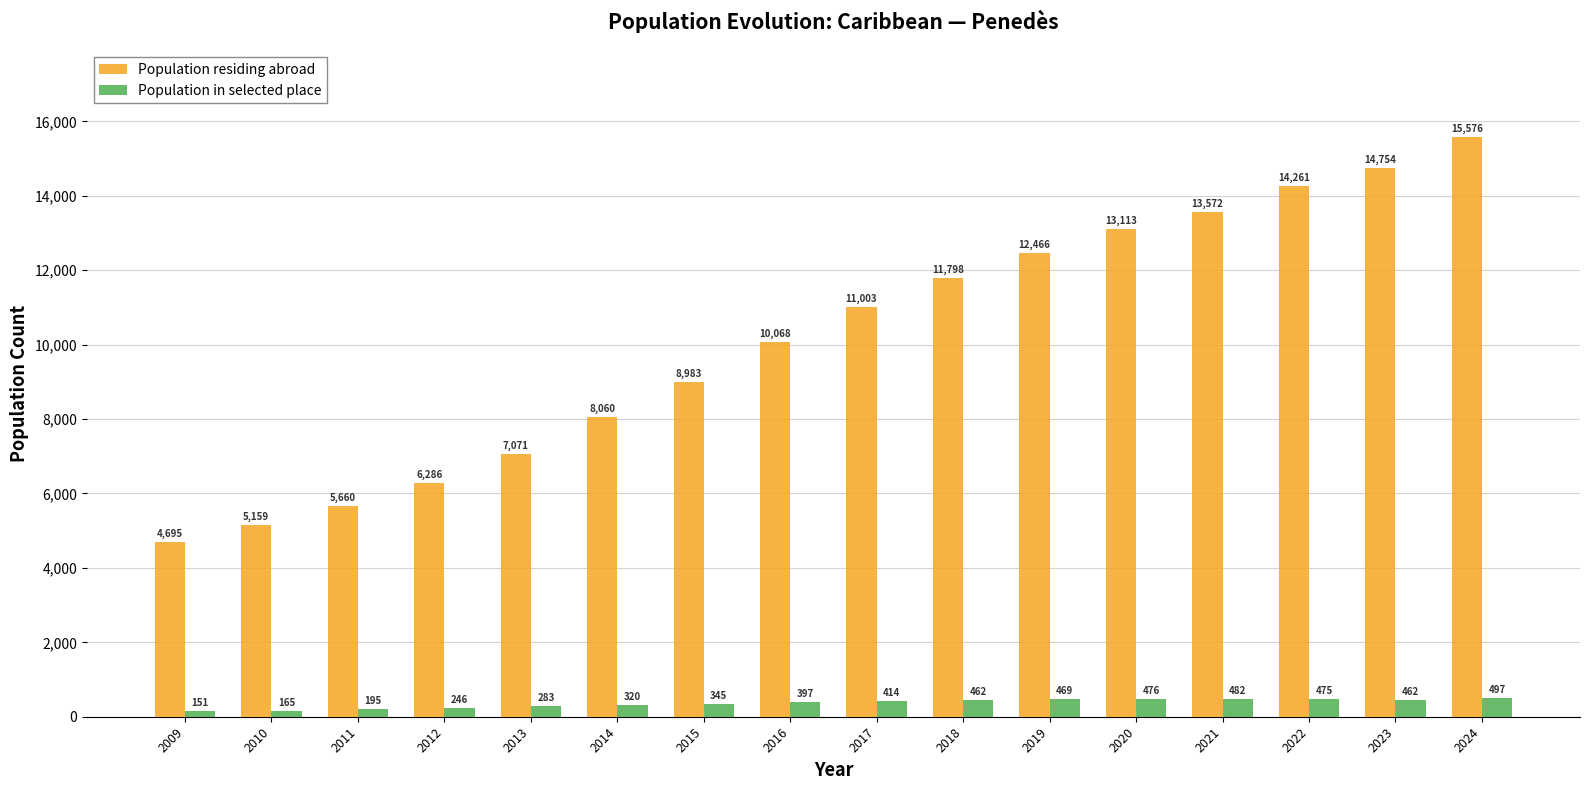

What is the difference between the Population in selected place values at 2023 and 2010?

297